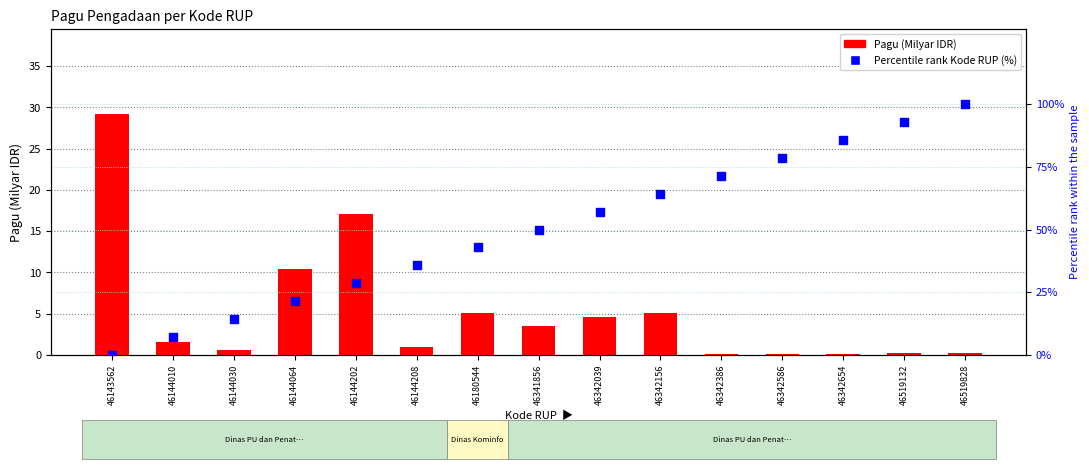

What are all the series names shown in the legend?

Pagu (Milyar IDR), Percentile Rank Kode RUP (%)